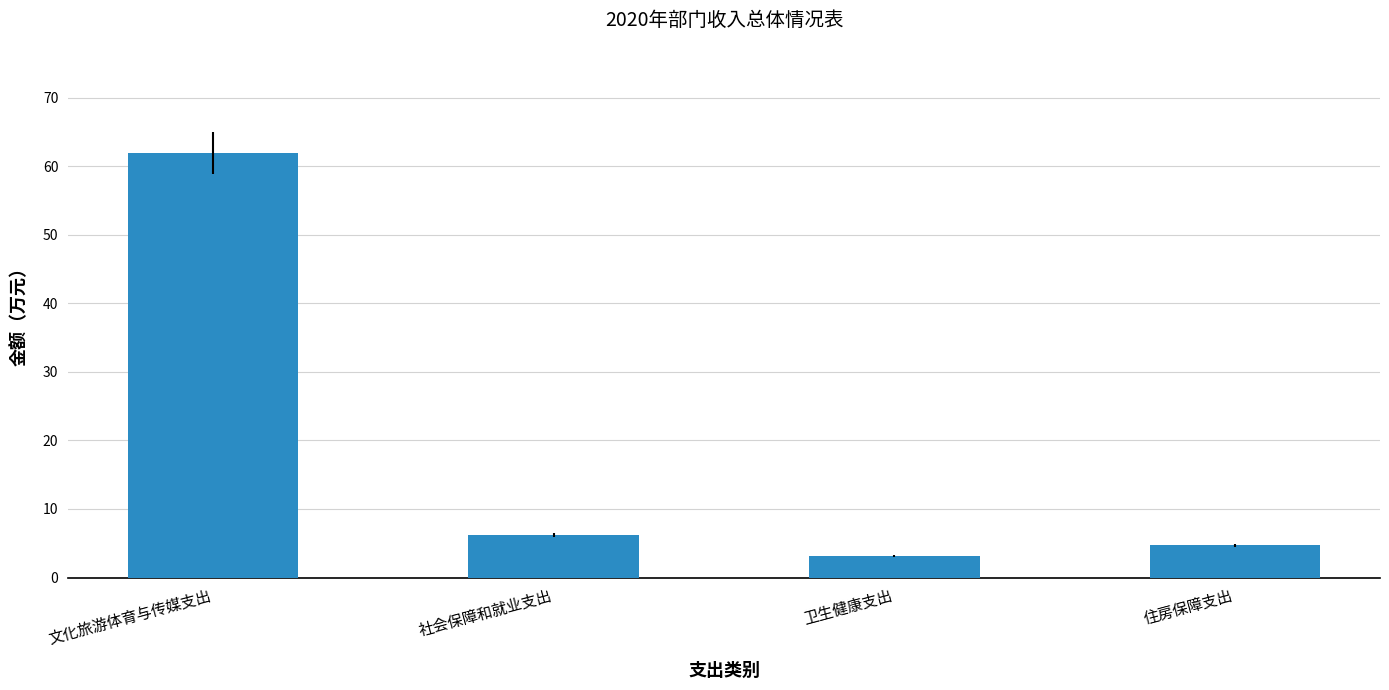

What is the difference between the values at 住房保障支出 and 社会保障和就业支出?

1.6